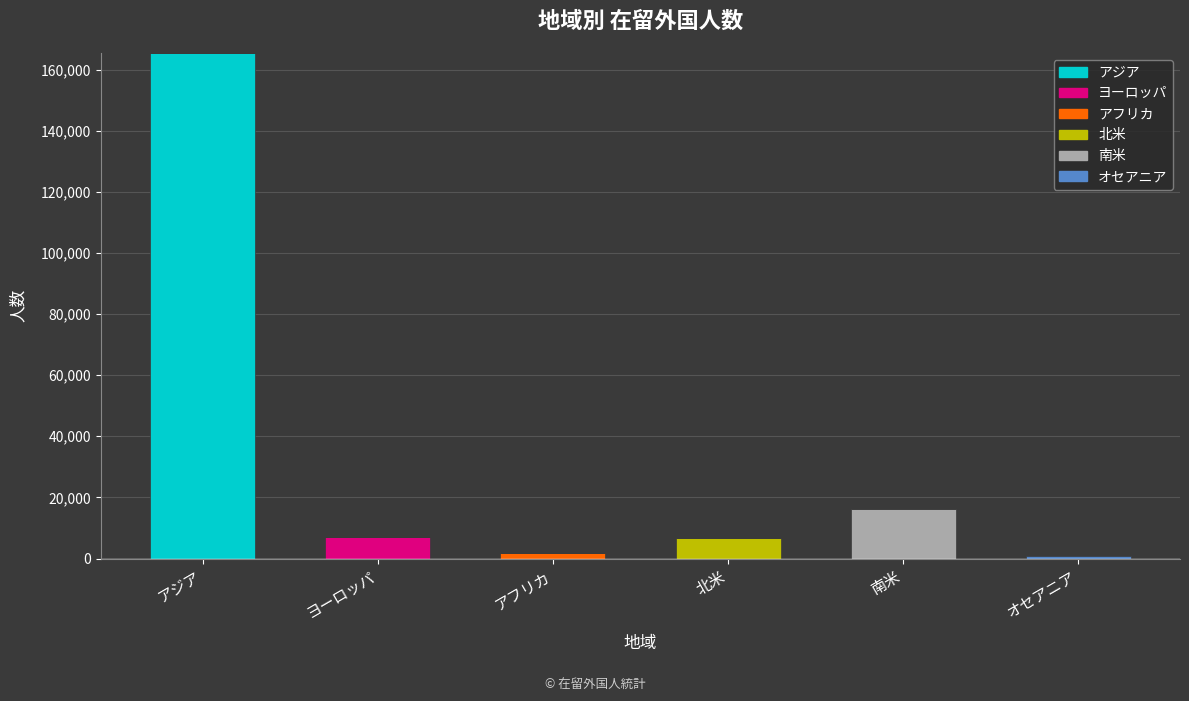

What is the total value across all series at 北米?

6706